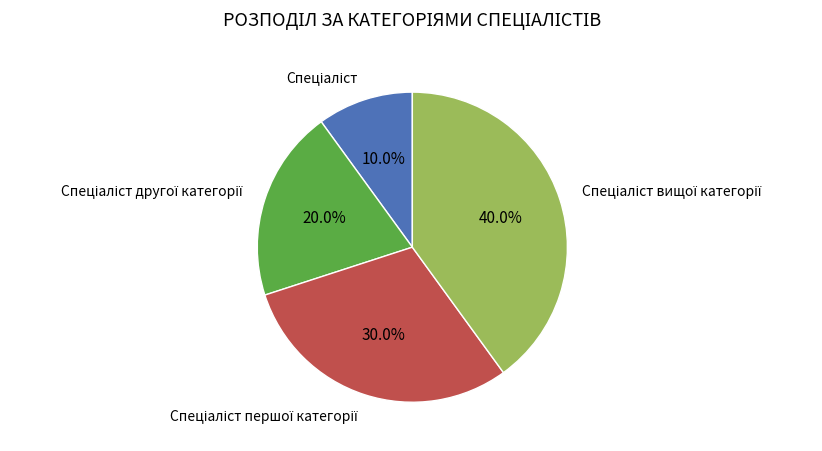

To the nearest percent, what is the average slice percentage?

25%